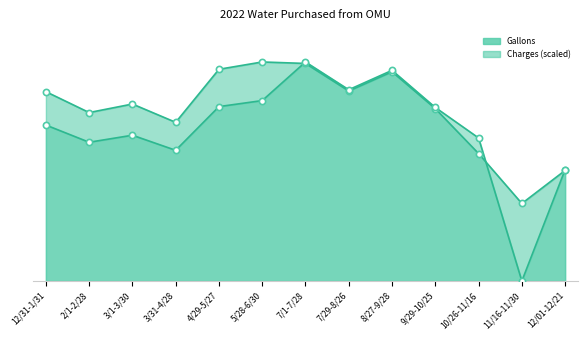

What are all the series names shown in the legend?

Gallons, Charges